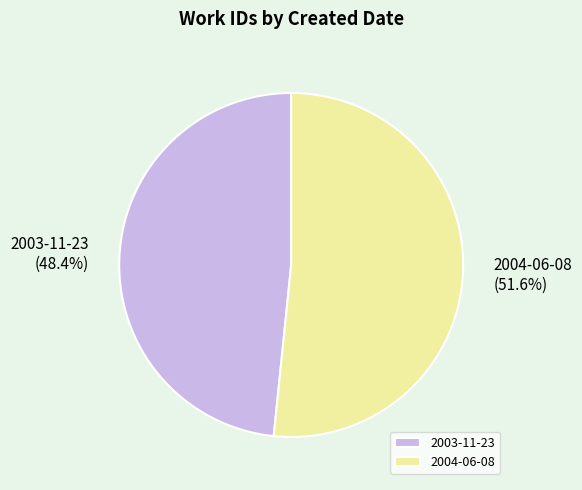

Count the number of slices in the pie.

2